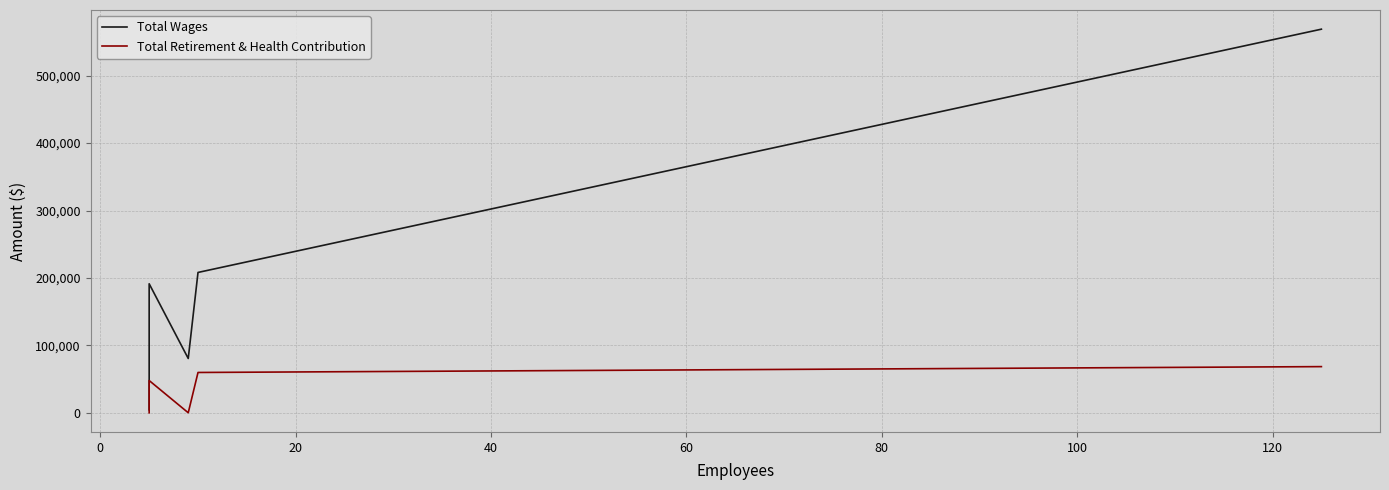

Count the Total Retirement & Health Contribution values in the range 0 to 59778.

4